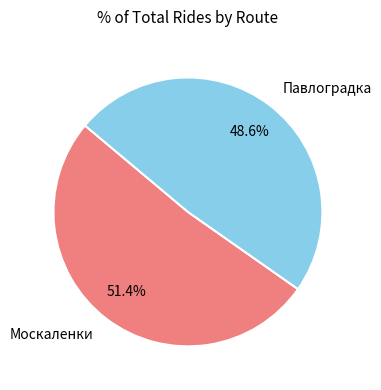

Which category has the biggest portion of the pie?

Москаленки